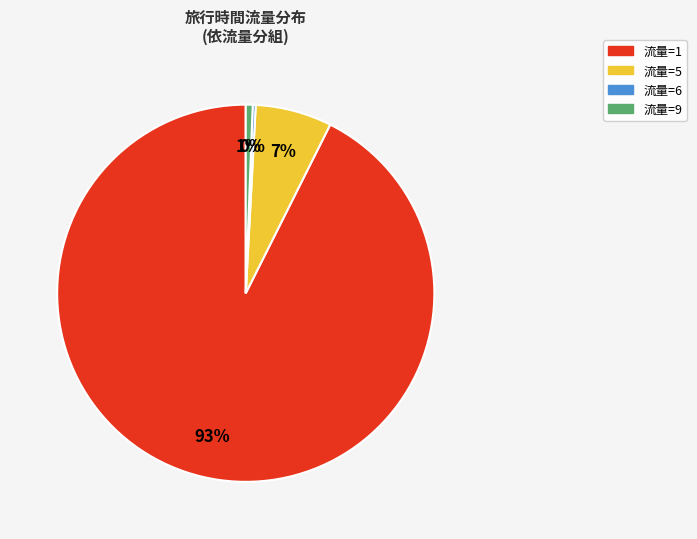

Does any single category account for the majority?

Yes